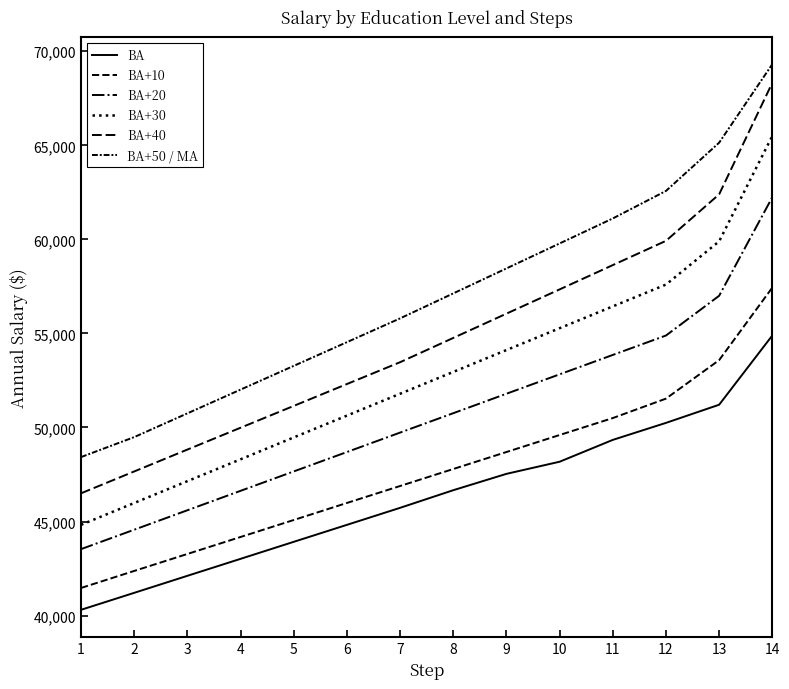

How many values in the BA+40 series are below 54760?

7